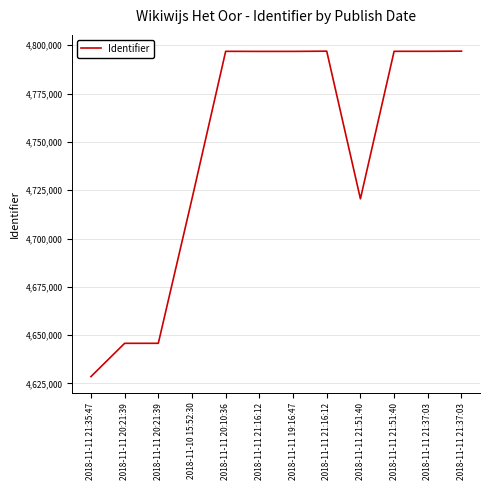

Is it true that the value at 2018-11-11 21:37:03 is 8340835?

False